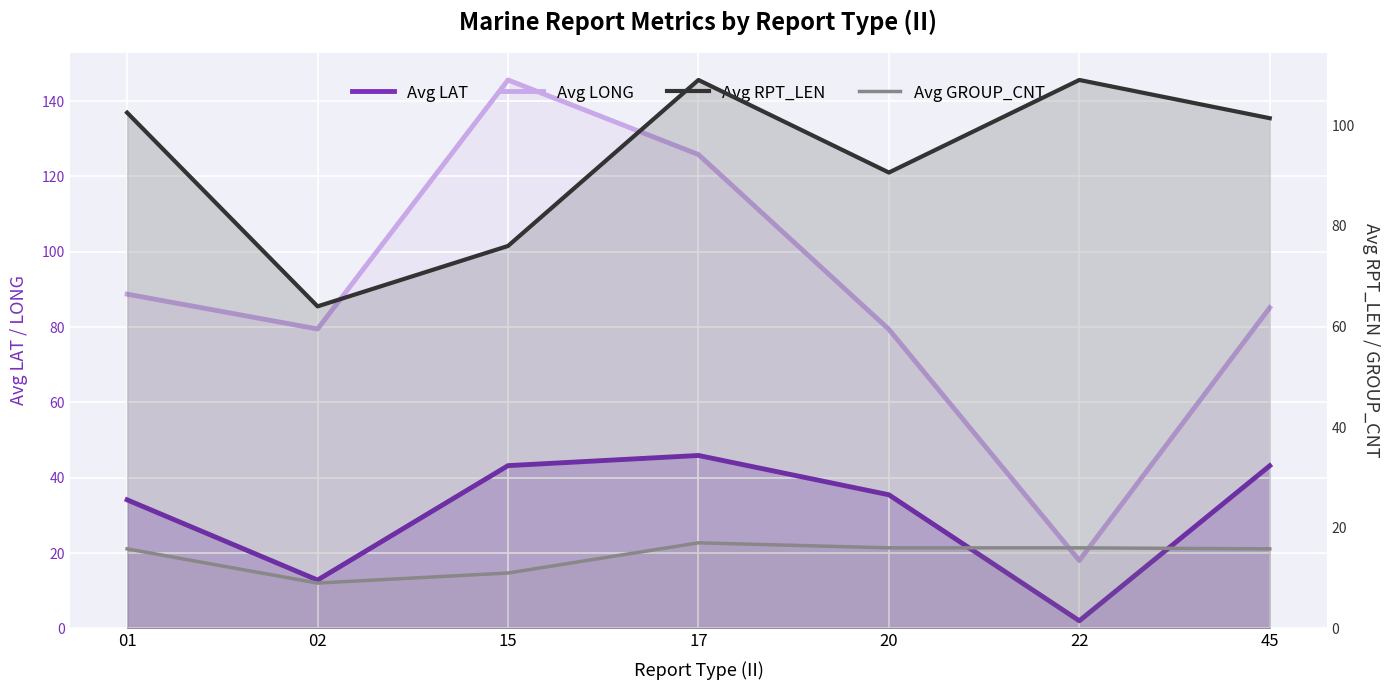

At which label does Avg LONG reach its peak?

15